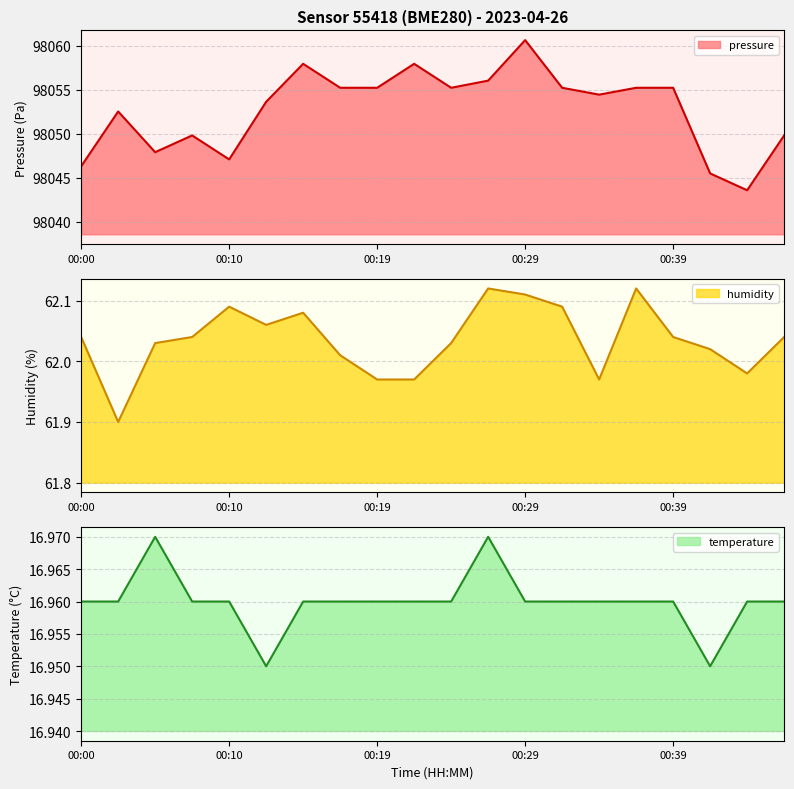

Rank the series at 00:17 from highest to lowest value.

pressure, humidity, temperature